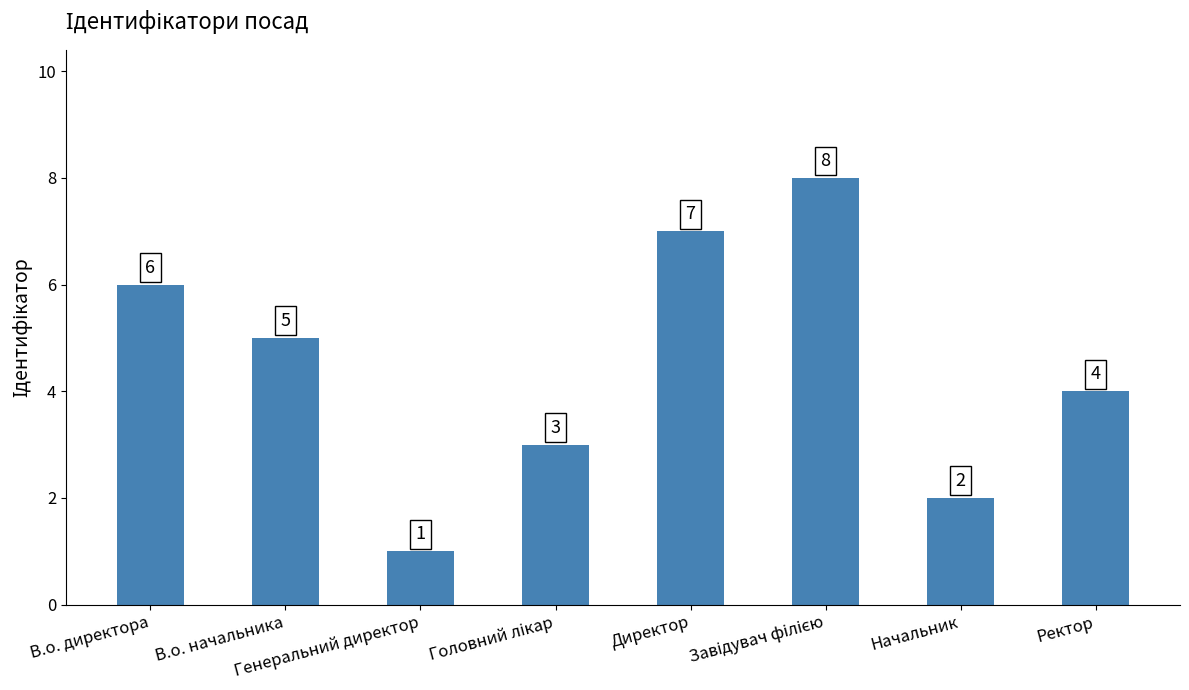

What is the approximate value at В.о. начальника?

5